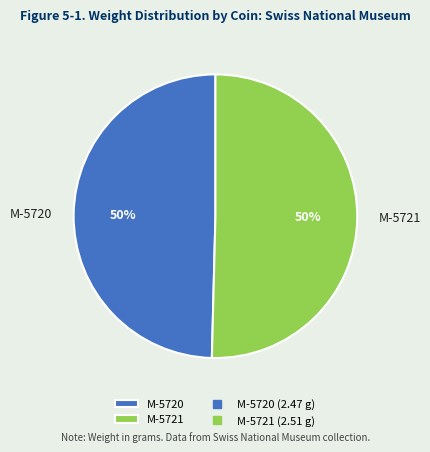

To the nearest percent, what is the combined percentage of M-5720 and M-5721?

100%